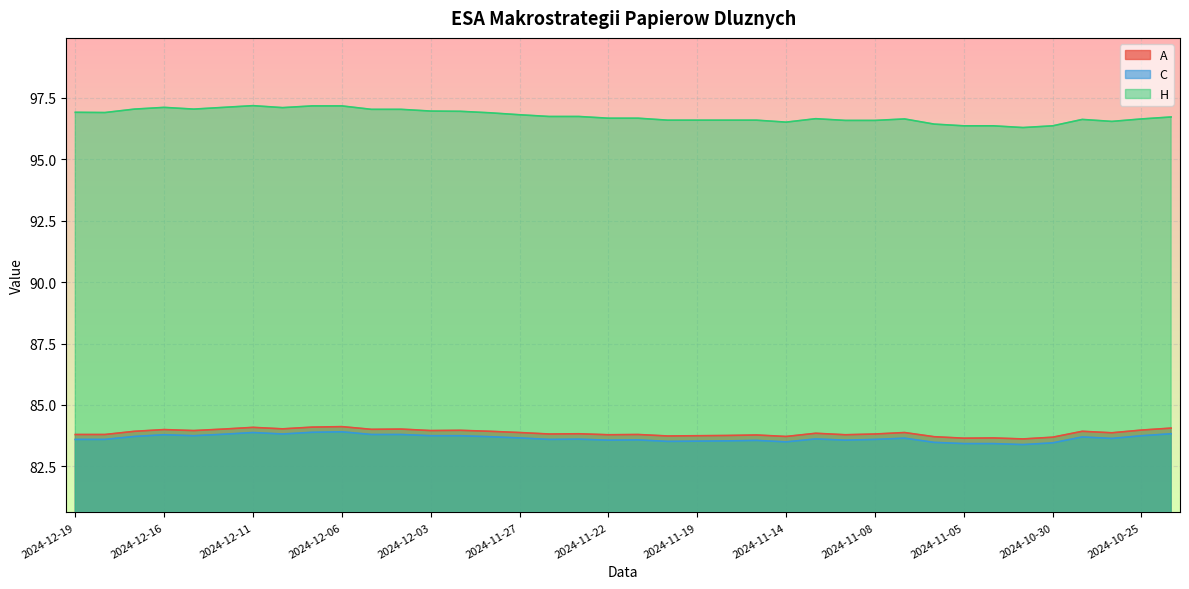

Reading right to left, transcribe all the data shown in this chart.

A: 2024-10-24=84.1	2024-10-25=84.0	2024-10-28=83.9	2024-10-29=83.9	2024-10-30=83.7	2024-10-31=83.6	2024-11-04=83.7	2024-11-05=83.7	2024-11-06=83.7	2024-11-07=83.9	2024-11-08=83.8	2024-11-12=83.8	2024-11-13=83.8	2024-11-14=83.7	2024-11-15=83.8	2024-11-18=83.8	2024-11-19=83.8	2024-11-20=83.7	2024-11-21=83.8	2024-11-22=83.8	2024-11-25=83.8	2024-11-26=83.8	2024-11-27=83.9	2024-11-29=83.9	2024-12-02=84.0	2024-12-03=84.0	2024-12-04=84.0	2024-12-05=84.0	2024-12-06=84.1	2024-12-09=84.1	2024-12-10=84.0	2024-12-11=84.1	2024-12-12=84.0	2024-12-13=84.0	2024-12-16=84.0	2024-12-17=83.9	2024-12-18=83.8	2024-12-19=83.8
C: 2024-10-24=83.8	2024-10-25=83.8	2024-10-28=83.6	2024-10-29=83.7	2024-10-30=83.5	2024-10-31=83.4	2024-11-04=83.4	2024-11-05=83.4	2024-11-06=83.5	2024-11-07=83.7	2024-11-08=83.6	2024-11-12=83.6	2024-11-13=83.6	2024-11-14=83.5	2024-11-15=83.6	2024-11-18=83.5	2024-11-19=83.5	2024-11-20=83.5	2024-11-21=83.6	2024-11-22=83.6	2024-11-25=83.6	2024-11-26=83.6	2024-11-27=83.7	2024-11-29=83.7	2024-12-02=83.8	2024-12-03=83.8	2024-12-04=83.8	2024-12-05=83.8	2024-12-06=83.9	2024-12-09=83.9	2024-12-10=83.8	2024-12-11=83.9	2024-12-12=83.8	2024-12-13=83.8	2024-12-16=83.8	2024-12-17=83.7	2024-12-18=83.6	2024-12-19=83.6
H: 2024-10-24=96.7	2024-10-25=96.6	2024-10-28=96.5	2024-10-29=96.6	2024-10-30=96.3	2024-10-31=96.3	2024-11-04=96.3	2024-11-05=96.3	2024-11-06=96.4	2024-11-07=96.6	2024-11-08=96.6	2024-11-12=96.6	2024-11-13=96.6	2024-11-14=96.5	2024-11-15=96.6	2024-11-18=96.6	2024-11-19=96.6	2024-11-20=96.6	2024-11-21=96.7	2024-11-22=96.7	2024-11-25=96.7	2024-11-26=96.7	2024-11-27=96.8	2024-11-29=96.9	2024-12-02=96.9	2024-12-03=97.0	2024-12-04=97.0	2024-12-05=97.0	2024-12-06=97.2	2024-12-09=97.2	2024-12-10=97.1	2024-12-11=97.2	2024-12-12=97.1	2024-12-13=97.0	2024-12-16=97.1	2024-12-17=97.0	2024-12-18=96.9	2024-12-19=96.9